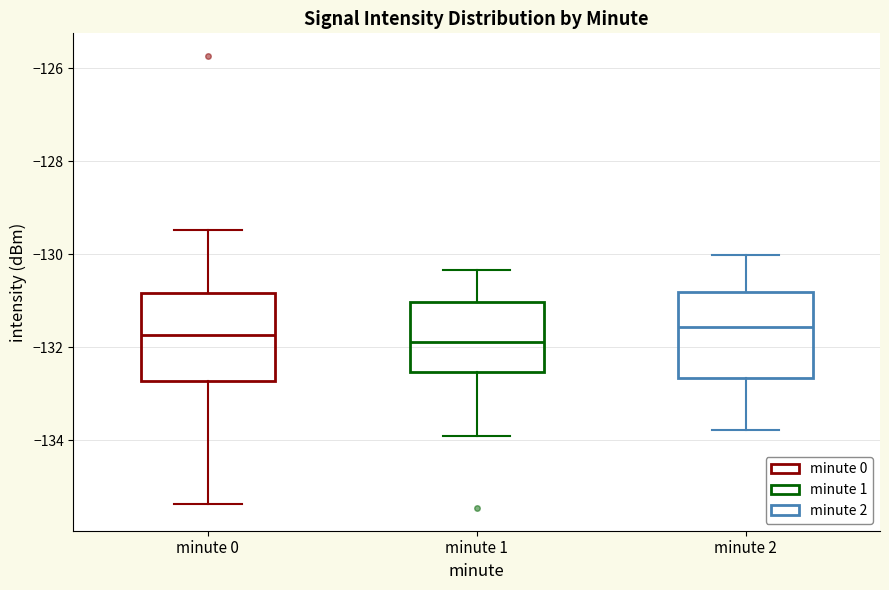

Reading left to right, transcribe this box plot: for each box, give where its median line is, the range the box spans, and where its two whiskers end, as read against the y-axis. The values are not printed on the chart, so give them approximately, as read against the axis.

minute 0: median -131.8, box -132.8 to -130.8, whiskers -135.4 to -129.4
minute 1: median -131.8, box -132.6 to -131.0, whiskers -134.0 to -130.4
minute 2: median -131.6, box -132.6 to -130.8, whiskers -133.8 to -130.0